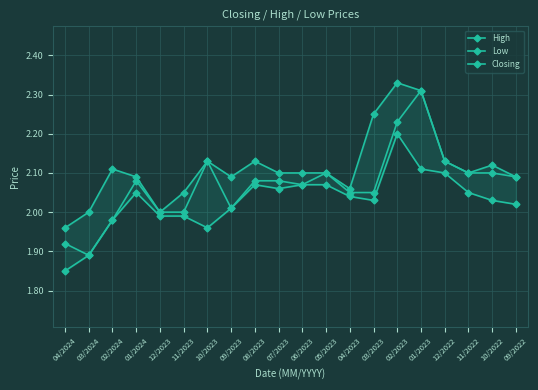

True or false: High has more than 0 interior local peaks.

True